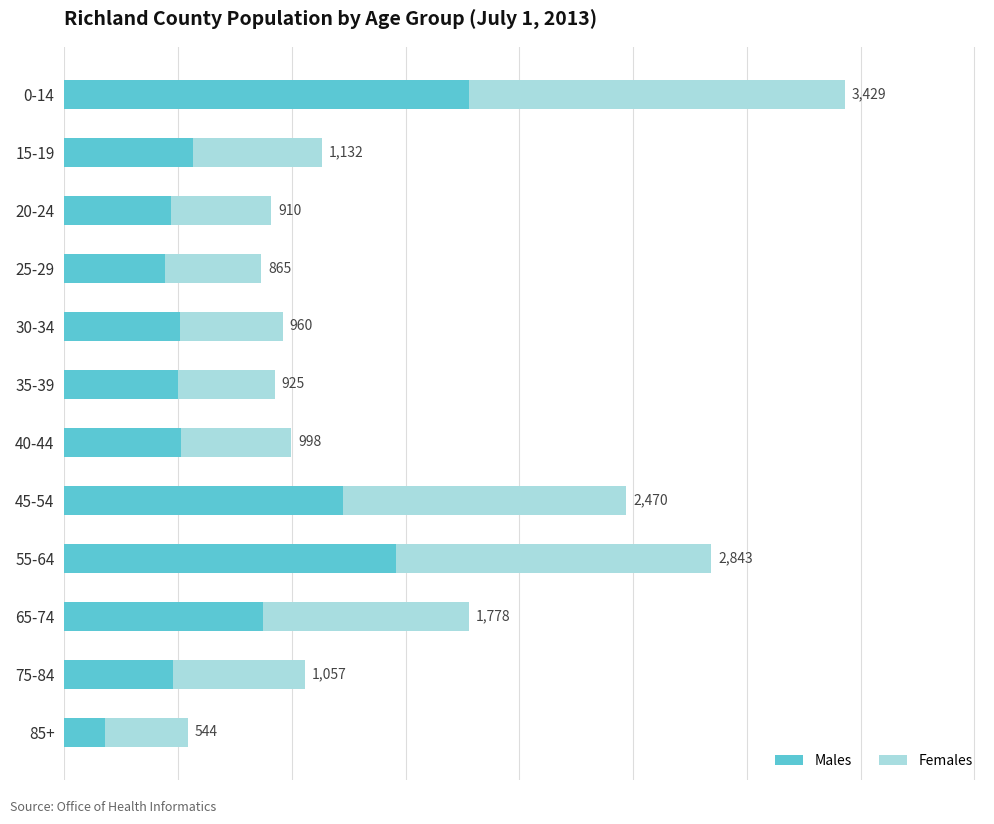

What are all the series names shown in the legend?

Males, Females